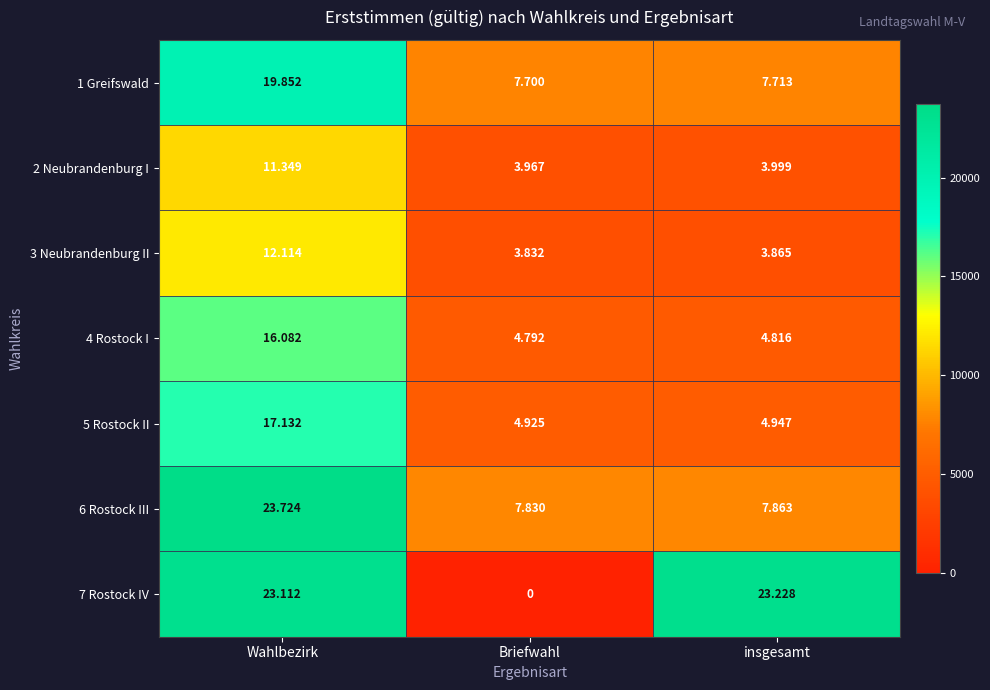

How many data points does each series have?

3